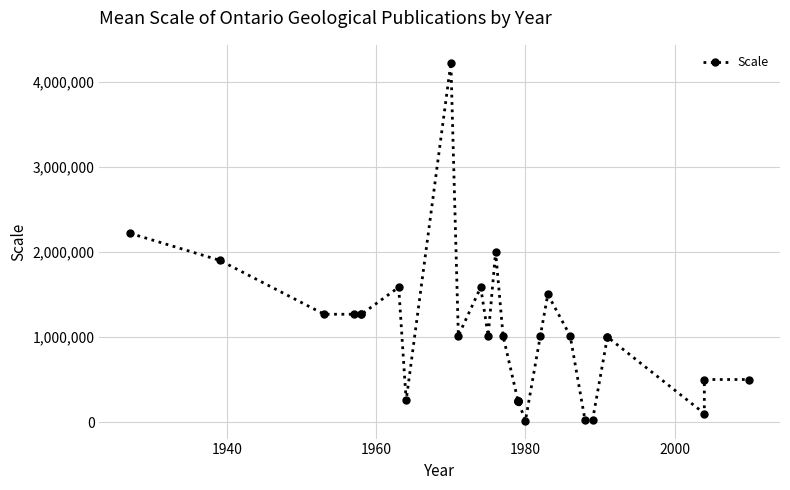

What is the maximum value shown in the chart?

4224000